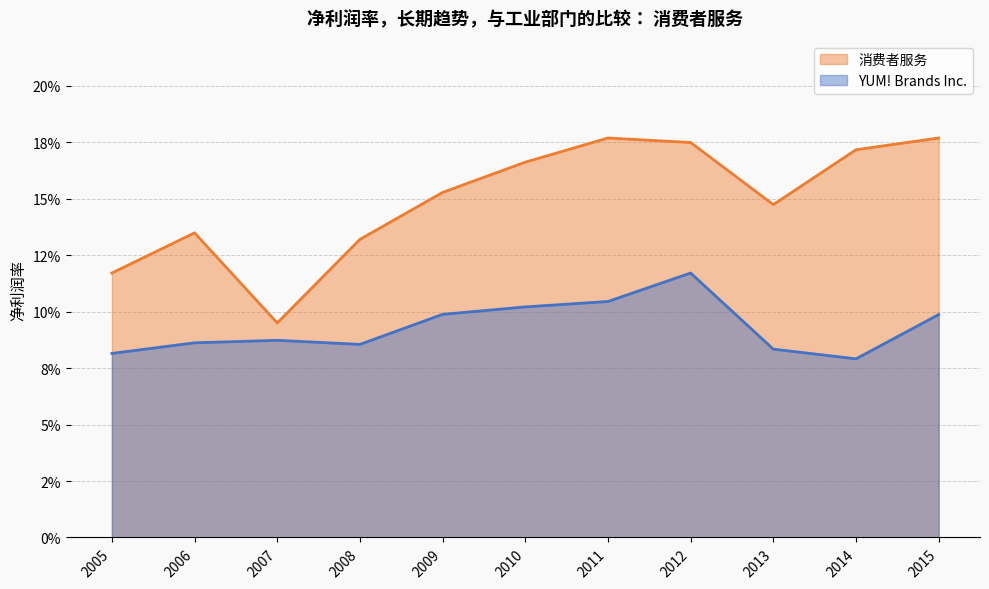

True or false: 消费者服务_line and YUM! Brands Inc._line cross at least once.

False